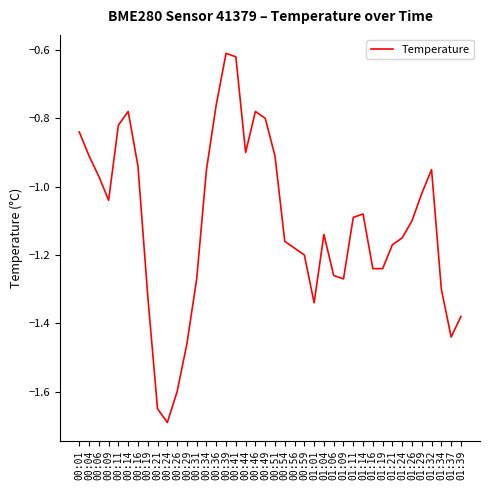

The chart shows a value of -0.4 at 01:26. True or false?

False